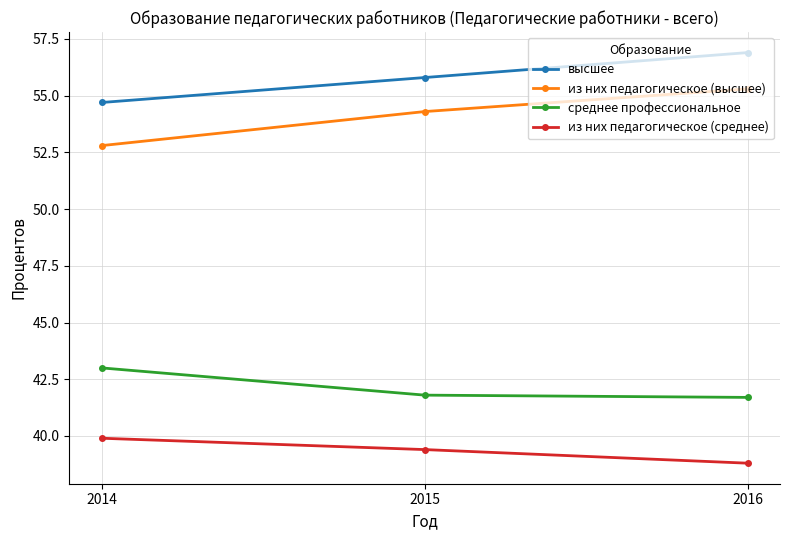

At which category is the sum across all series the highest?

2016